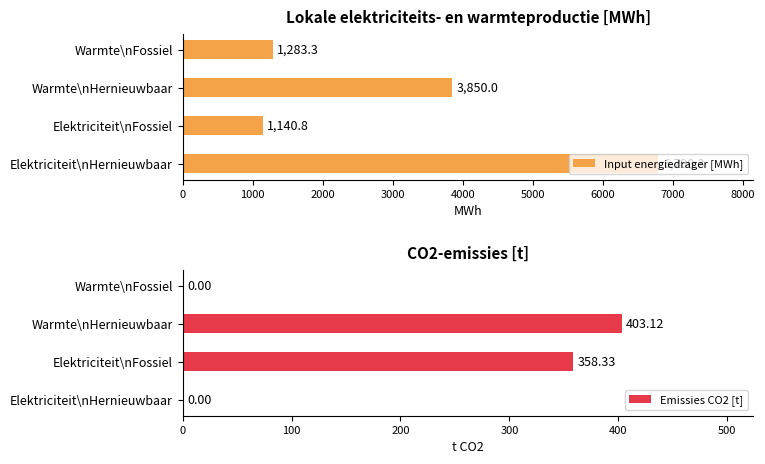

List the series in order of their peak value, lowest first.

Emissies CO2 [t], Input energiedrager [MWh]